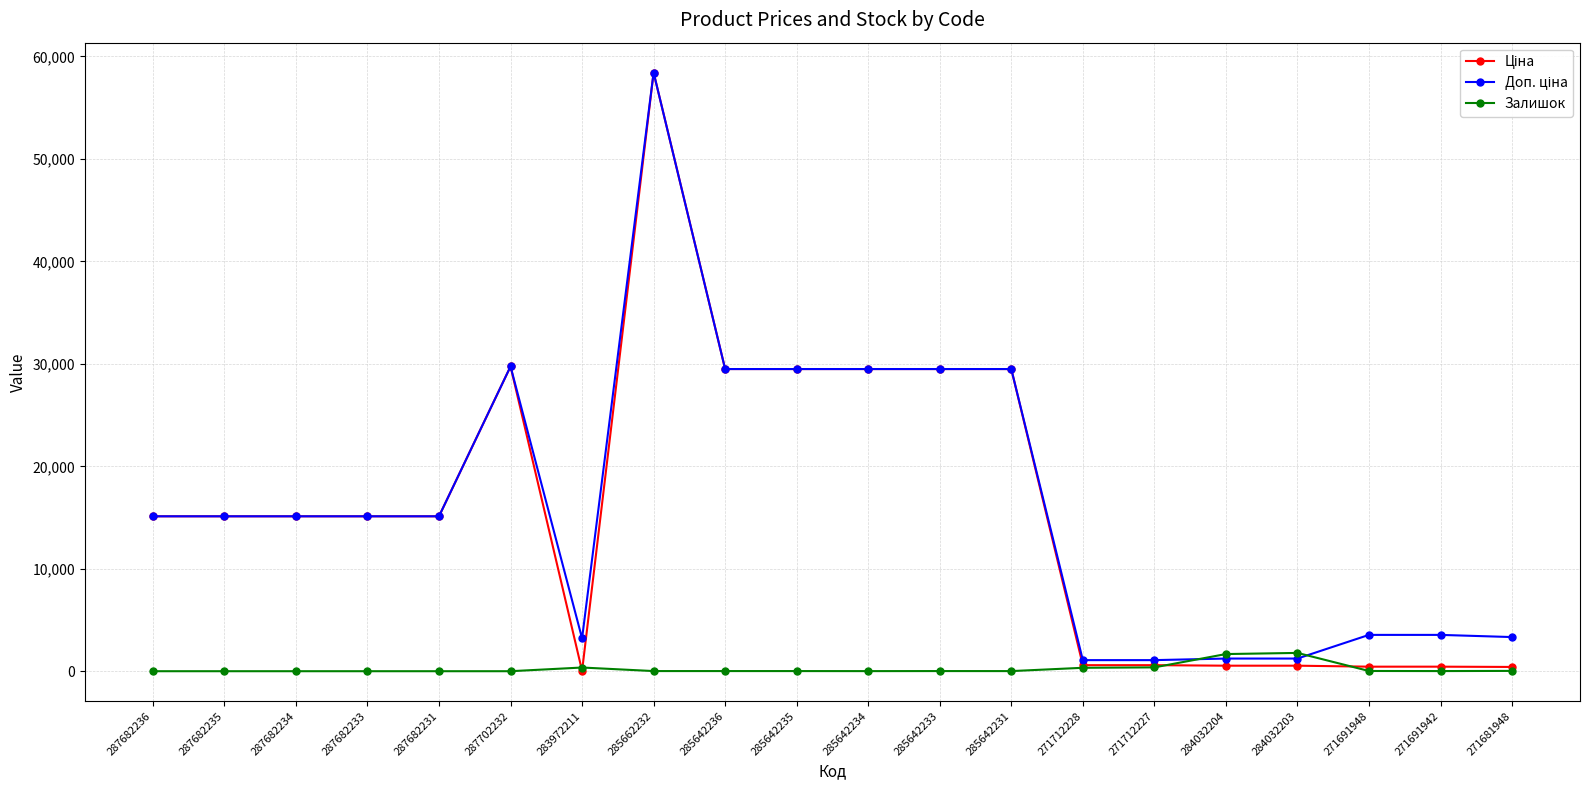

At which category is the sum across all series the highest?

285662232